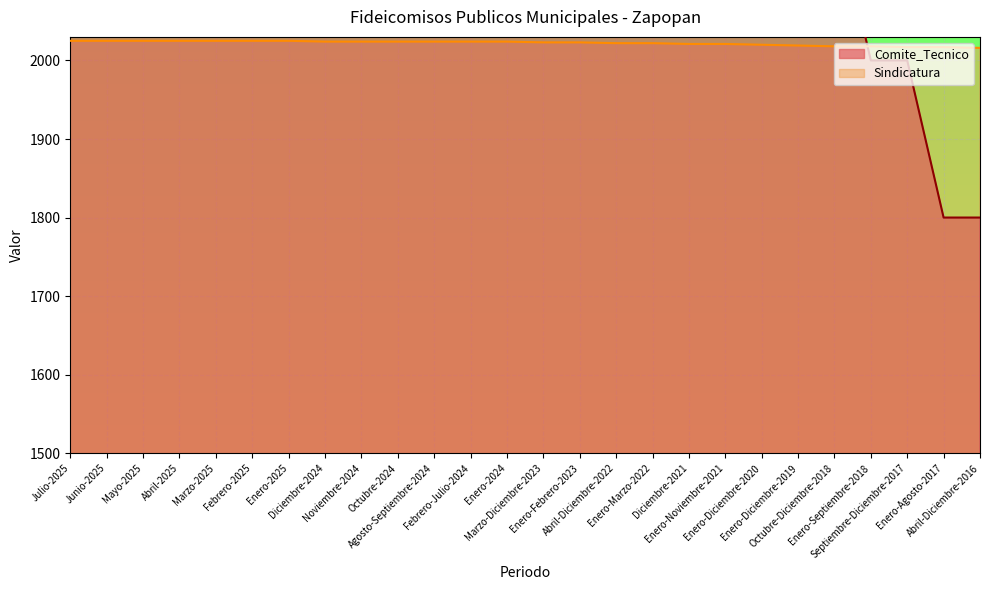

Rank the series by their maximum value, from lowest to highest.

Sindicatura, Comite_Tecnico